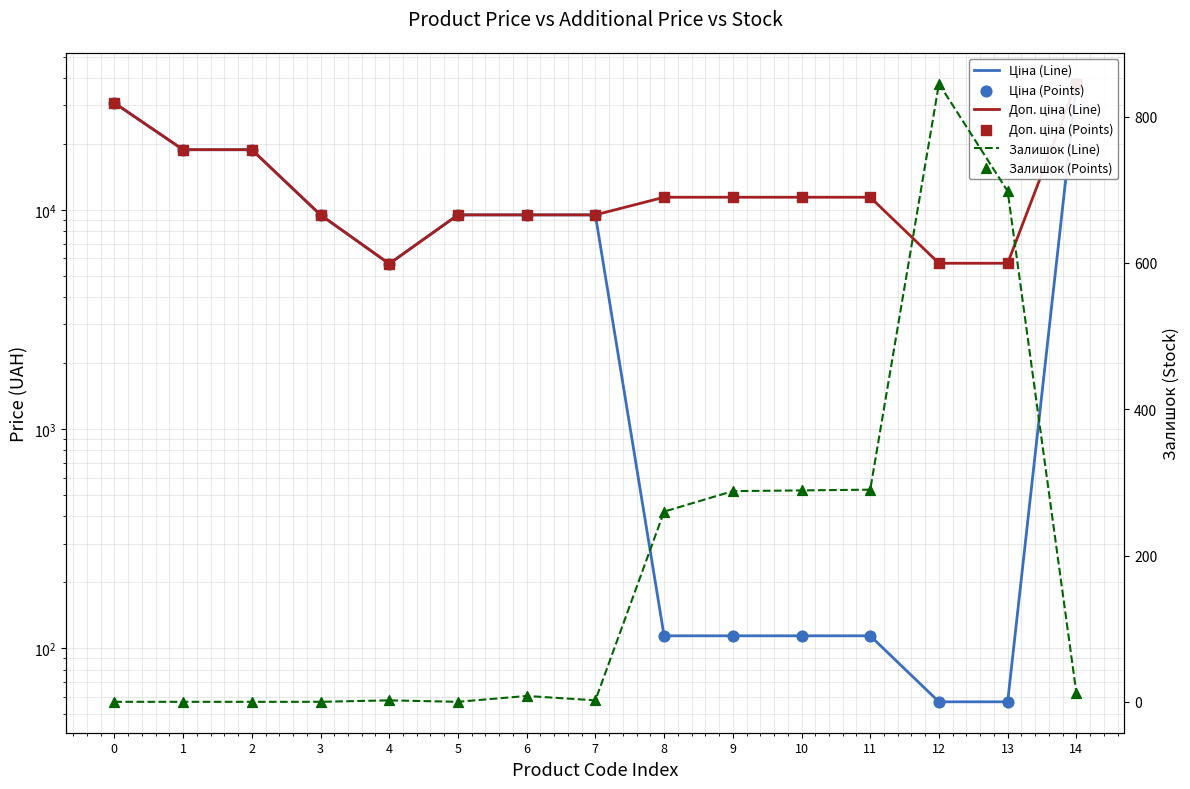

At which category is the sum across all series the highest?

14